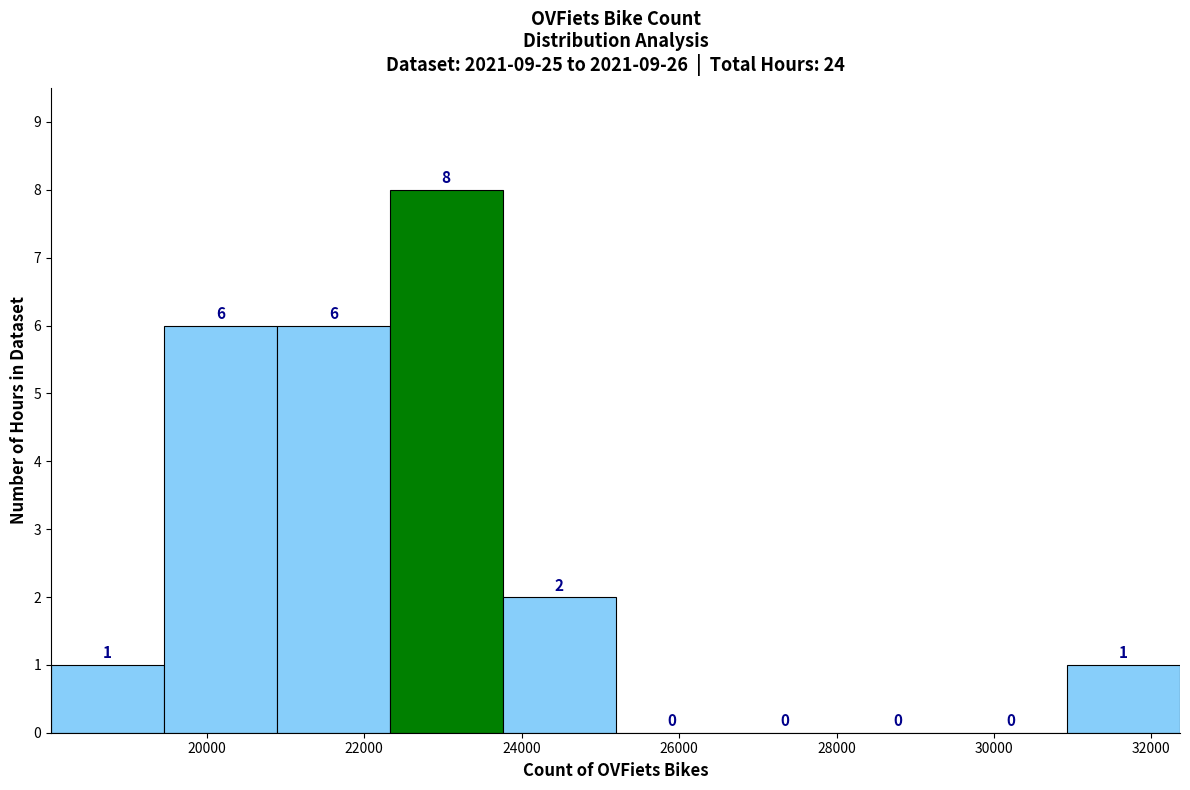

Which range on the x-axis has the tallest bar?

22400 to 23800